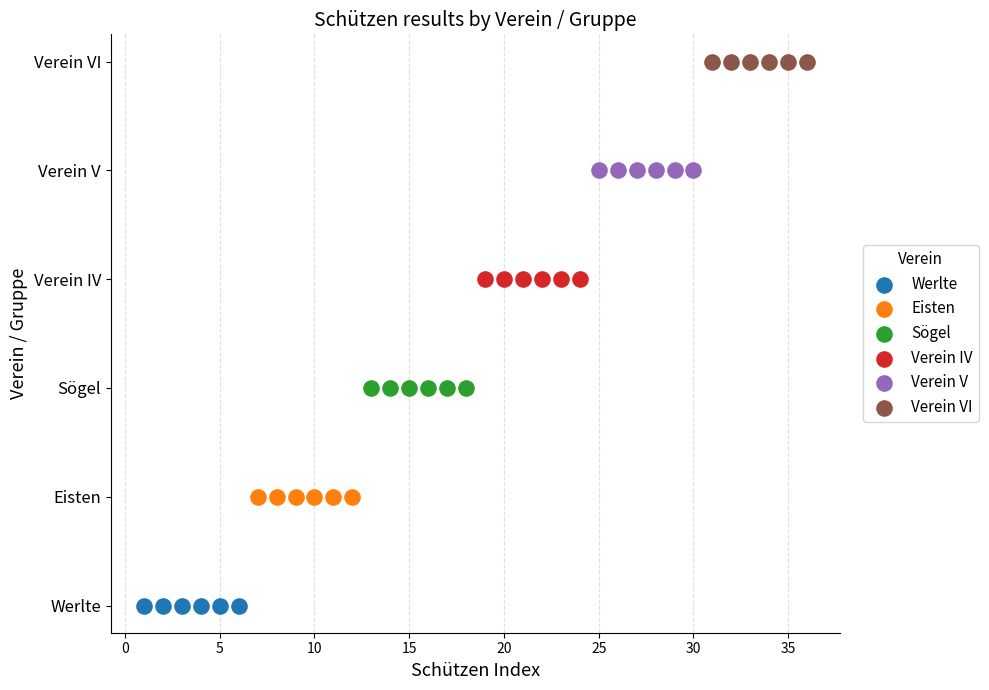

Which series contains the lowest Y value?

Werlte